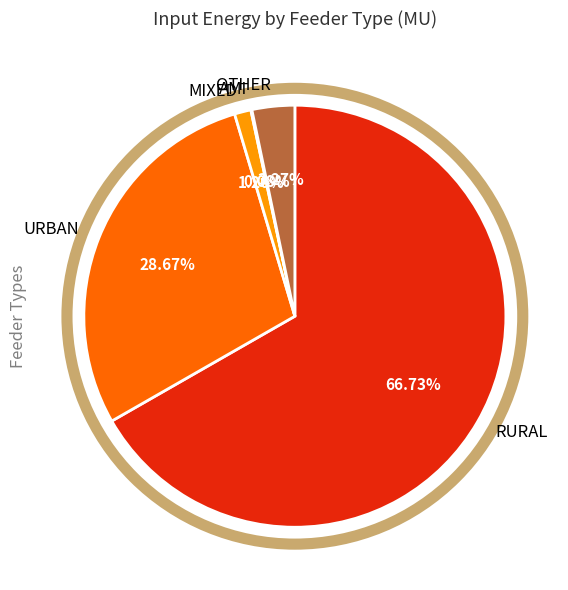

Is there a majority slice in this chart?

Yes